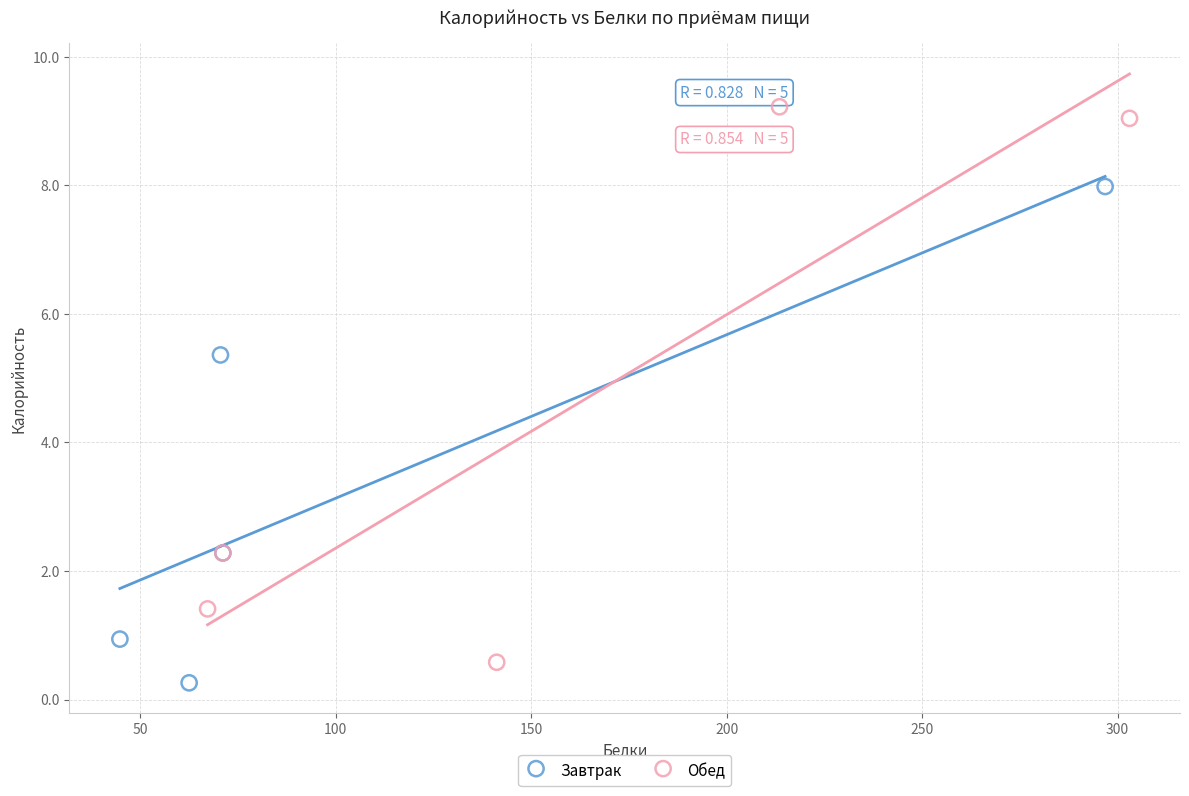

Which series has the largest Y range (max minus min)?

Обед